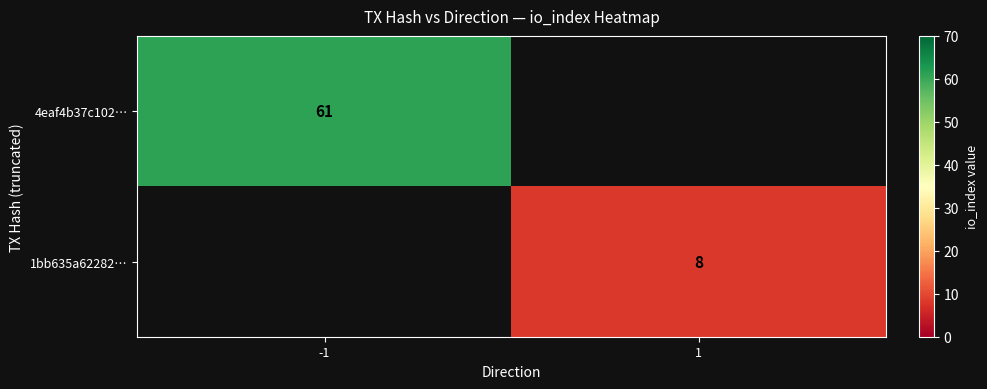

The value of 4eaf4b37c102… at -1 is 40.9. True or false?

False